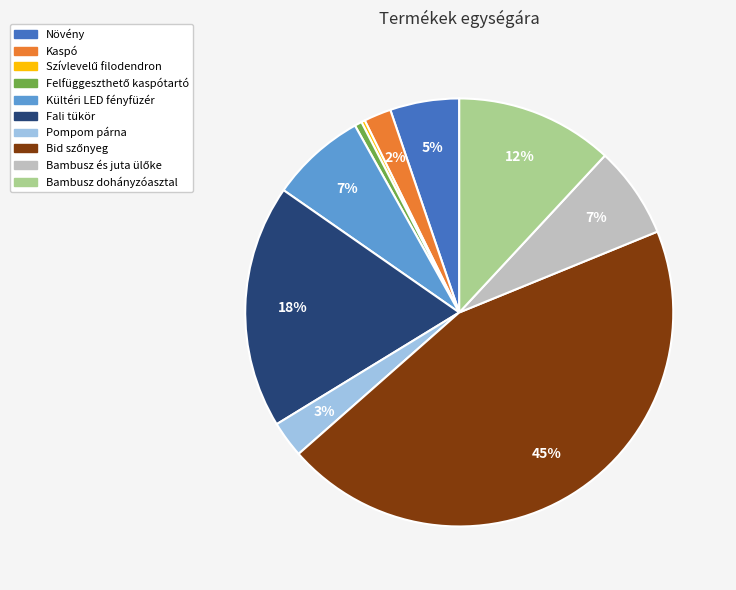

To the nearest percent, what is the average slice percentage?

10%